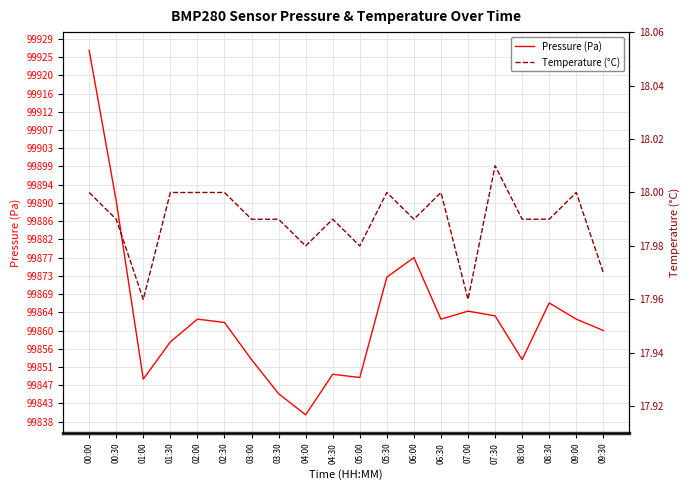

True or false: Temperature (°C) and Pressure (Pa) cross at least once.

False